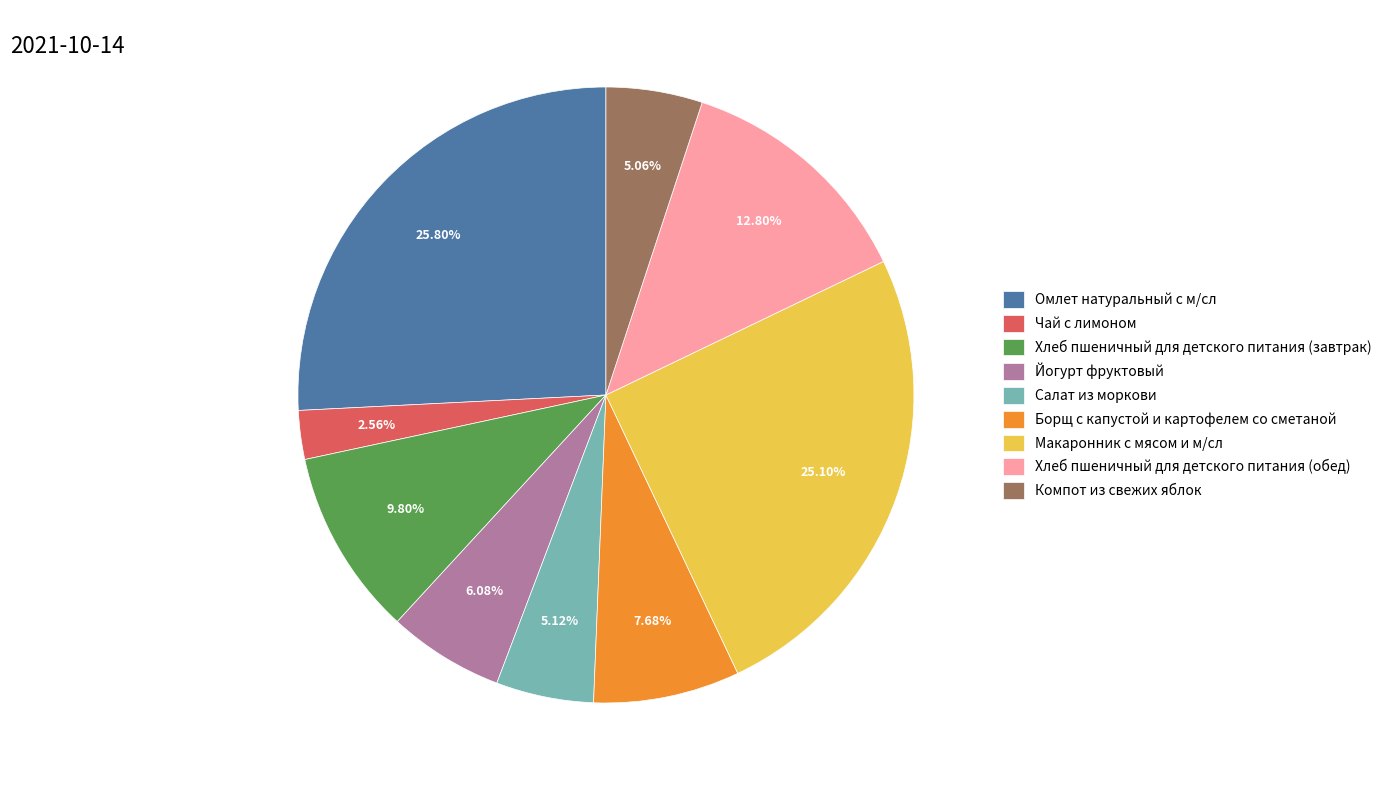

Does Макаронник с мясом и м/сл account for over 50% of the chart?

No